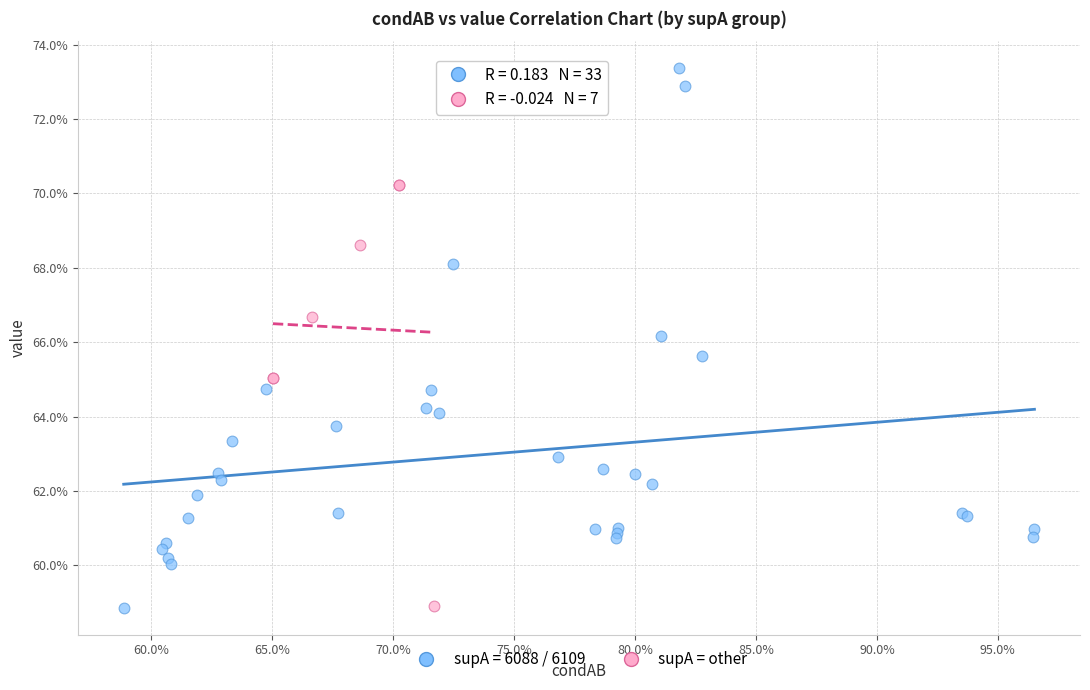

What are all the series names shown in the legend?

supA = 6088 / 6109, supA = other